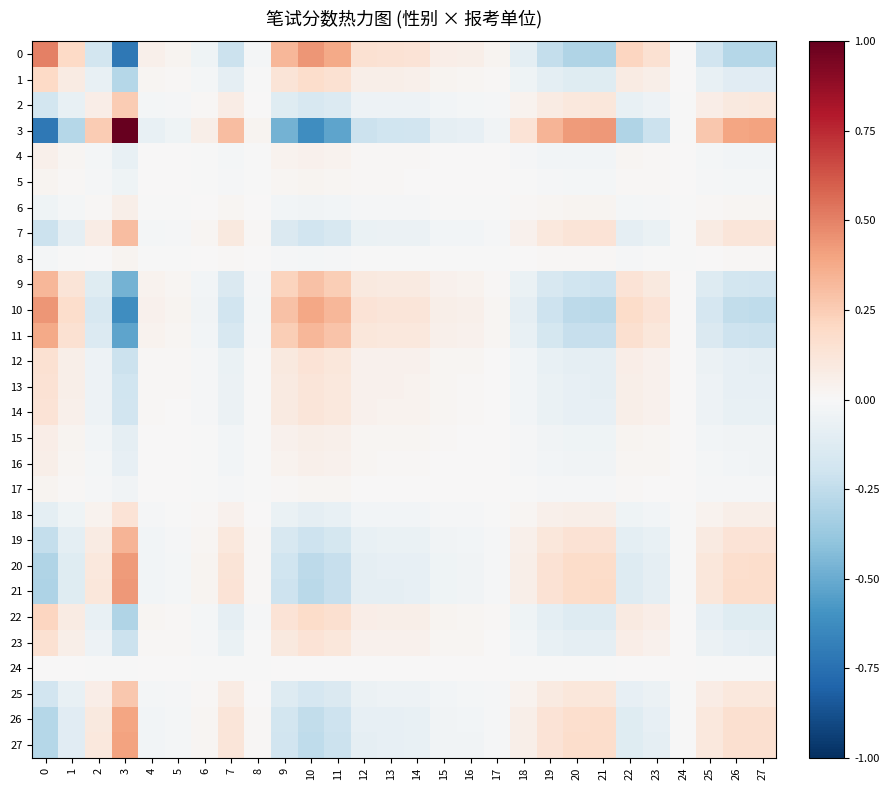

Reading right to left, transcribe all the data shown in this chart.

0: 27=-0.3	26=-0.3	25=-0.2	24=0.0	23=0.2	22=0.2	21=-0.3	20=-0.3	19=-0.2	18=-0.1	17=0.0	16=0.1	15=0.1	14=0.1	13=0.1	12=0.2	11=0.4	10=0.4	9=0.3	8=-0.0	7=-0.2	6=-0.0	5=0.0	4=0.1	3=-0.7	2=-0.2	1=0.2	0=0.5
1: 27=-0.1	26=-0.1	25=-0.1	24=0.0	23=0.1	22=0.1	21=-0.1	20=-0.1	19=-0.1	18=-0.0	17=0.0	16=0.0	15=0.0	14=0.1	13=0.1	12=0.1	11=0.1	10=0.2	9=0.1	8=-0.0	7=-0.1	6=-0.0	5=0.0	4=0.0	3=-0.3	2=-0.1	1=0.1	0=0.2
2: 27=0.1	26=0.1	25=0.1	24=-0.0	23=-0.1	22=-0.1	21=0.1	20=0.1	19=0.1	18=0.0	17=-0.0	16=-0.0	15=-0.0	14=-0.0	13=-0.1	12=-0.1	11=-0.1	10=-0.2	9=-0.1	8=0.0	7=0.1	6=0.0	5=-0.0	4=-0.0	3=0.3	2=0.1	1=-0.1	0=-0.2
3: 27=0.4	26=0.4	25=0.3	24=-0.0	23=-0.2	22=-0.3	21=0.4	20=0.4	19=0.3	18=0.1	17=-0.0	16=-0.1	15=-0.1	14=-0.2	13=-0.2	12=-0.2	11=-0.5	10=-0.6	9=-0.5	8=0.0	7=0.3	6=0.1	5=-0.0	4=-0.1	3=1.0	2=0.3	1=-0.3	0=-0.7
4: 27=-0.0	26=-0.0	25=-0.0	24=0.0	23=0.0	22=0.0	21=-0.0	20=-0.0	19=-0.0	18=-0.0	17=0.0	16=0.0	15=0.0	14=0.0	13=0.0	12=0.0	11=0.0	10=0.0	9=0.0	8=-0.0	7=-0.0	6=-0.0	5=0.0	4=0.0	3=-0.1	2=-0.0	1=0.0	0=0.1
5: 27=-0.0	26=-0.0	25=-0.0	24=0.0	23=0.0	22=0.0	21=-0.0	20=-0.0	19=-0.0	18=-0.0	17=0.0	16=0.0	15=0.0	14=0.0	13=0.0	12=0.0	11=0.0	10=0.0	9=0.0	8=-0.0	7=-0.0	6=-0.0	5=0.0	4=0.0	3=-0.0	2=-0.0	1=0.0	0=0.0
6: 27=0.0	26=0.0	25=0.0	24=-0.0	23=-0.0	22=-0.0	21=0.0	20=0.0	19=0.0	18=0.0	17=-0.0	16=-0.0	15=-0.0	14=-0.0	13=-0.0	12=-0.0	11=-0.0	10=-0.0	9=-0.0	8=0.0	7=0.0	6=0.0	5=-0.0	4=-0.0	3=0.1	2=0.0	1=-0.0	0=-0.0
7: 27=0.1	26=0.1	25=0.1	24=-0.0	23=-0.1	22=-0.1	21=0.1	20=0.1	19=0.1	18=0.0	17=-0.0	16=-0.0	15=-0.0	14=-0.1	13=-0.1	12=-0.1	11=-0.2	10=-0.2	9=-0.1	8=0.0	7=0.1	6=0.0	5=-0.0	4=-0.0	3=0.3	2=0.1	1=-0.1	0=-0.2
8: 27=0.0	26=0.0	25=0.0	24=-0.0	23=-0.0	22=-0.0	21=0.0	20=0.0	19=0.0	18=0.0	17=-0.0	16=-0.0	15=-0.0	14=-0.0	13=-0.0	12=-0.0	11=-0.0	10=-0.0	9=-0.0	8=0.0	7=0.0	6=0.0	5=-0.0	4=-0.0	3=0.0	2=0.0	1=-0.0	0=-0.0
9: 27=-0.2	26=-0.2	25=-0.1	24=0.0	23=0.1	22=0.1	21=-0.2	20=-0.2	19=-0.2	18=-0.1	17=0.0	16=0.0	15=0.0	14=0.1	13=0.1	12=0.1	11=0.2	10=0.3	9=0.2	8=-0.0	7=-0.1	6=-0.0	5=0.0	4=0.0	3=-0.5	2=-0.1	1=0.1	0=0.3
10: 27=-0.3	26=-0.2	25=-0.2	24=0.0	23=0.1	22=0.2	21=-0.3	20=-0.3	19=-0.2	18=-0.1	17=0.0	16=0.0	15=0.1	14=0.1	13=0.1	12=0.1	11=0.3	10=0.4	9=0.3	8=-0.0	7=-0.2	6=-0.0	5=0.0	4=0.0	3=-0.6	2=-0.2	1=0.2	0=0.4
11: 27=-0.2	26=-0.2	25=-0.1	24=0.0	23=0.1	22=0.2	21=-0.2	20=-0.2	19=-0.2	18=-0.1	17=0.0	16=0.0	15=0.0	14=0.1	13=0.1	12=0.1	11=0.3	10=0.3	9=0.2	8=-0.0	7=-0.2	6=-0.0	5=0.0	4=0.0	3=-0.5	2=-0.1	1=0.1	0=0.4
12: 27=-0.1	26=-0.1	25=-0.1	24=0.0	23=0.0	22=0.1	21=-0.1	20=-0.1	19=-0.1	18=-0.0	17=0.0	16=0.0	15=0.0	14=0.0	13=0.0	12=0.0	11=0.1	10=0.1	9=0.1	8=-0.0	7=-0.1	6=-0.0	5=0.0	4=0.0	3=-0.2	2=-0.1	1=0.1	0=0.2
13: 27=-0.1	26=-0.1	25=-0.1	24=0.0	23=0.0	22=0.1	21=-0.1	20=-0.1	19=-0.1	18=-0.0	17=0.0	16=0.0	15=0.0	14=0.0	13=0.0	12=0.0	11=0.1	10=0.1	9=0.1	8=-0.0	7=-0.1	6=-0.0	5=0.0	4=0.0	3=-0.2	2=-0.1	1=0.1	0=0.1
14: 27=-0.1	26=-0.1	25=-0.1	24=0.0	23=0.0	22=0.1	21=-0.1	20=-0.1	19=-0.1	18=-0.0	17=0.0	16=0.0	15=0.0	14=0.0	13=0.0	12=0.0	11=0.1	10=0.1	9=0.1	8=-0.0	7=-0.1	6=-0.0	5=0.0	4=0.0	3=-0.2	2=-0.0	1=0.1	0=0.1
15: 27=-0.0	26=-0.0	25=-0.0	24=0.0	23=0.0	22=0.0	21=-0.0	20=-0.0	19=-0.0	18=-0.0	17=0.0	16=0.0	15=0.0	14=0.0	13=0.0	12=0.0	11=0.0	10=0.1	9=0.0	8=-0.0	7=-0.0	6=-0.0	5=0.0	4=0.0	3=-0.1	2=-0.0	1=0.0	0=0.1
16: 27=-0.0	26=-0.0	25=-0.0	24=0.0	23=0.0	22=0.0	21=-0.0	20=-0.0	19=-0.0	18=-0.0	17=0.0	16=0.0	15=0.0	14=0.0	13=0.0	12=0.0	11=0.0	10=0.0	9=0.0	8=-0.0	7=-0.0	6=-0.0	5=0.0	4=0.0	3=-0.1	2=-0.0	1=0.0	0=0.1
17: 27=-0.0	26=-0.0	25=-0.0	24=0.0	23=0.0	22=0.0	21=-0.0	20=-0.0	19=-0.0	18=-0.0	17=0.0	16=0.0	15=0.0	14=0.0	13=0.0	12=0.0	11=0.0	10=0.0	9=0.0	8=-0.0	7=-0.0	6=-0.0	5=0.0	4=0.0	3=-0.0	2=-0.0	1=0.0	0=0.0
18: 27=0.1	26=0.1	25=0.0	24=-0.0	23=-0.0	22=-0.0	21=0.1	20=0.1	19=0.0	18=0.0	17=-0.0	16=-0.0	15=-0.0	14=-0.0	13=-0.0	12=-0.0	11=-0.1	10=-0.1	9=-0.1	8=0.0	7=0.0	6=0.0	5=-0.0	4=-0.0	3=0.1	2=0.0	1=-0.0	0=-0.1
19: 27=0.1	26=0.1	25=0.1	24=-0.0	23=-0.1	22=-0.1	21=0.1	20=0.1	19=0.1	18=0.0	17=-0.0	16=-0.0	15=-0.0	14=-0.1	13=-0.1	12=-0.1	11=-0.2	10=-0.2	9=-0.2	8=0.0	7=0.1	6=0.0	5=-0.0	4=-0.0	3=0.3	2=0.1	1=-0.1	0=-0.2
20: 27=0.2	26=0.2	25=0.1	24=-0.0	23=-0.1	22=-0.1	21=0.2	20=0.2	19=0.1	18=0.1	17=-0.0	16=-0.0	15=-0.0	14=-0.1	13=-0.1	12=-0.1	11=-0.2	10=-0.3	9=-0.2	8=0.0	7=0.1	6=0.0	5=-0.0	4=-0.0	3=0.4	2=0.1	1=-0.1	0=-0.3
21: 27=0.2	26=0.2	25=0.1	24=-0.0	23=-0.1	22=-0.1	21=0.2	20=0.2	19=0.1	18=0.1	17=-0.0	16=-0.0	15=-0.0	14=-0.1	13=-0.1	12=-0.1	11=-0.2	10=-0.3	9=-0.2	8=0.0	7=0.1	6=0.0	5=-0.0	4=-0.0	3=0.4	2=0.1	1=-0.1	0=-0.3
22: 27=-0.1	26=-0.1	25=-0.1	24=0.0	23=0.1	22=0.1	21=-0.1	20=-0.1	19=-0.1	18=-0.0	17=0.0	16=0.0	15=0.0	14=0.1	13=0.1	12=0.1	11=0.2	10=0.2	9=0.1	8=-0.0	7=-0.1	6=-0.0	5=0.0	4=0.0	3=-0.3	2=-0.1	1=0.1	0=0.2
23: 27=-0.1	26=-0.1	25=-0.1	24=0.0	23=0.0	22=0.1	21=-0.1	20=-0.1	19=-0.1	18=-0.0	17=0.0	16=0.0	15=0.0	14=0.0	13=0.0	12=0.0	11=0.1	10=0.1	9=0.1	8=-0.0	7=-0.1	6=-0.0	5=0.0	4=0.0	3=-0.2	2=-0.1	1=0.1	0=0.2
24: 27=-0.0	26=-0.0	25=-0.0	24=0.0	23=0.0	22=0.0	21=-0.0	20=-0.0	19=-0.0	18=-0.0	17=0.0	16=0.0	15=0.0	14=0.0	13=0.0	12=0.0	11=0.0	10=0.0	9=0.0	8=-0.0	7=-0.0	6=-0.0	5=0.0	4=0.0	3=-0.0	2=-0.0	1=0.0	0=0.0
25: 27=0.1	26=0.1	25=0.1	24=-0.0	23=-0.1	22=-0.1	21=0.1	20=0.1	19=0.1	18=0.0	17=-0.0	16=-0.0	15=-0.0	14=-0.1	13=-0.1	12=-0.1	11=-0.1	10=-0.2	9=-0.1	8=0.0	7=0.1	6=0.0	5=-0.0	4=-0.0	3=0.3	2=0.1	1=-0.1	0=-0.2
26: 27=0.2	26=0.2	25=0.1	24=-0.0	23=-0.1	22=-0.1	21=0.2	20=0.2	19=0.1	18=0.1	17=-0.0	16=-0.0	15=-0.0	14=-0.1	13=-0.1	12=-0.1	11=-0.2	10=-0.2	9=-0.2	8=0.0	7=0.1	6=0.0	5=-0.0	4=-0.0	3=0.4	2=0.1	1=-0.1	0=-0.3
27: 27=0.2	26=0.2	25=0.1	24=-0.0	23=-0.1	22=-0.1	21=0.2	20=0.2	19=0.1	18=0.1	17=-0.0	16=-0.0	15=-0.0	14=-0.1	13=-0.1	12=-0.1	11=-0.2	10=-0.3	9=-0.2	8=0.0	7=0.1	6=0.0	5=-0.0	4=-0.0	3=0.4	2=0.1	1=-0.1	0=-0.3